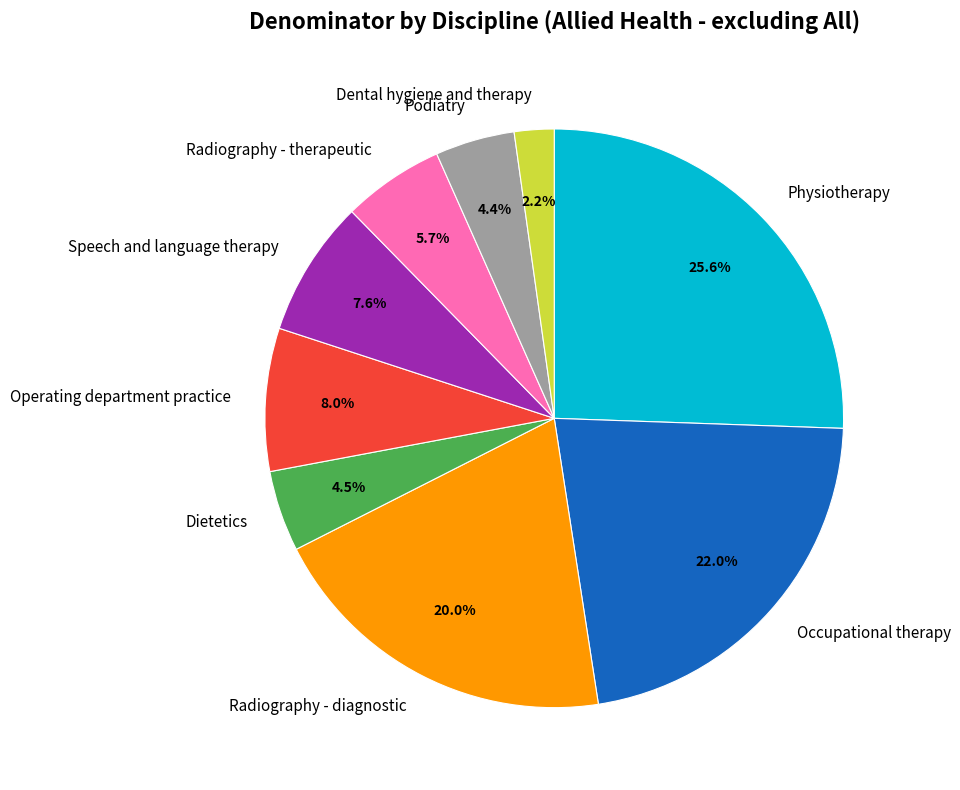

How much of the chart is everything except Occupational therapy?

78.0%